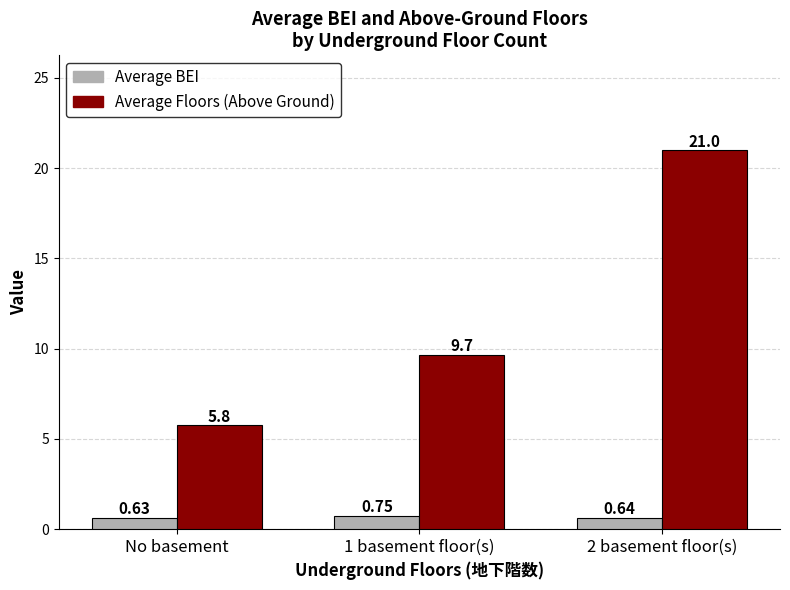

How many bars are there in total?

6